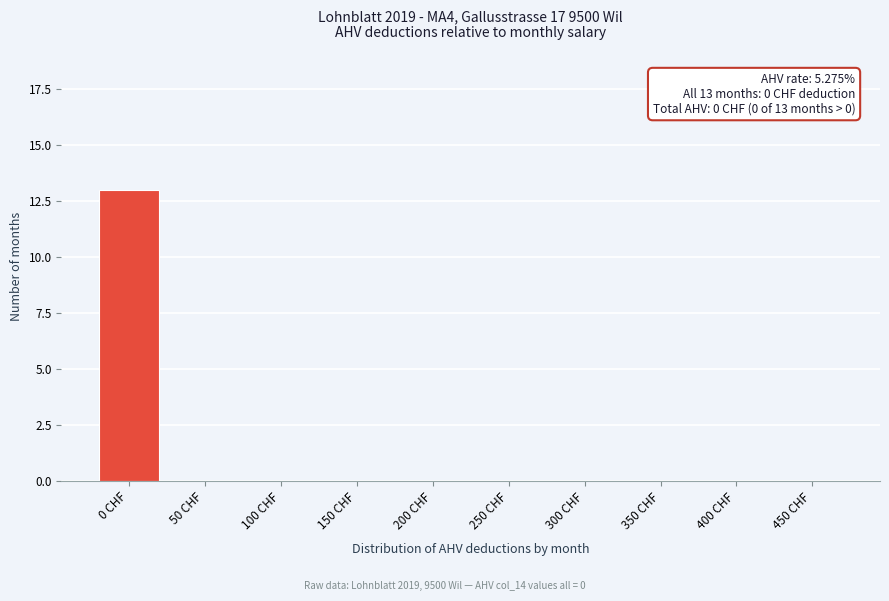

Reading right to left, transcribe all the data shown in this chart.

450 CHF=0	400 CHF=0	350 CHF=0	300 CHF=0	250 CHF=0	200 CHF=0	150 CHF=0	100 CHF=0	50 CHF=0	0 CHF=13